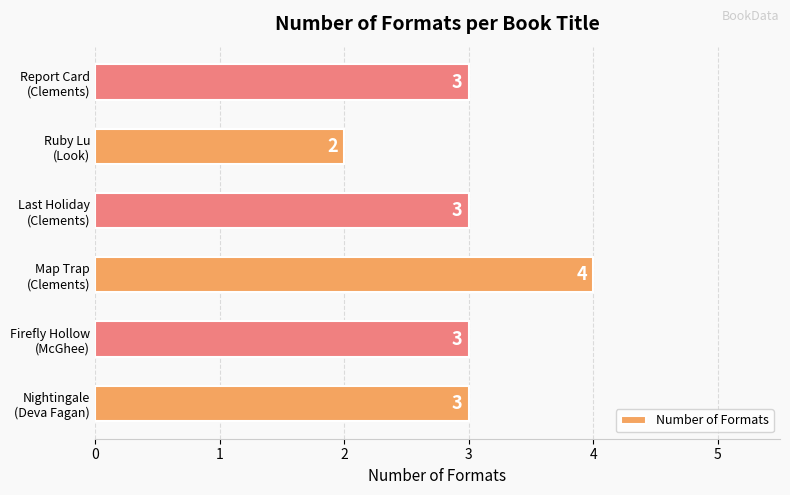

What is the average value?

3